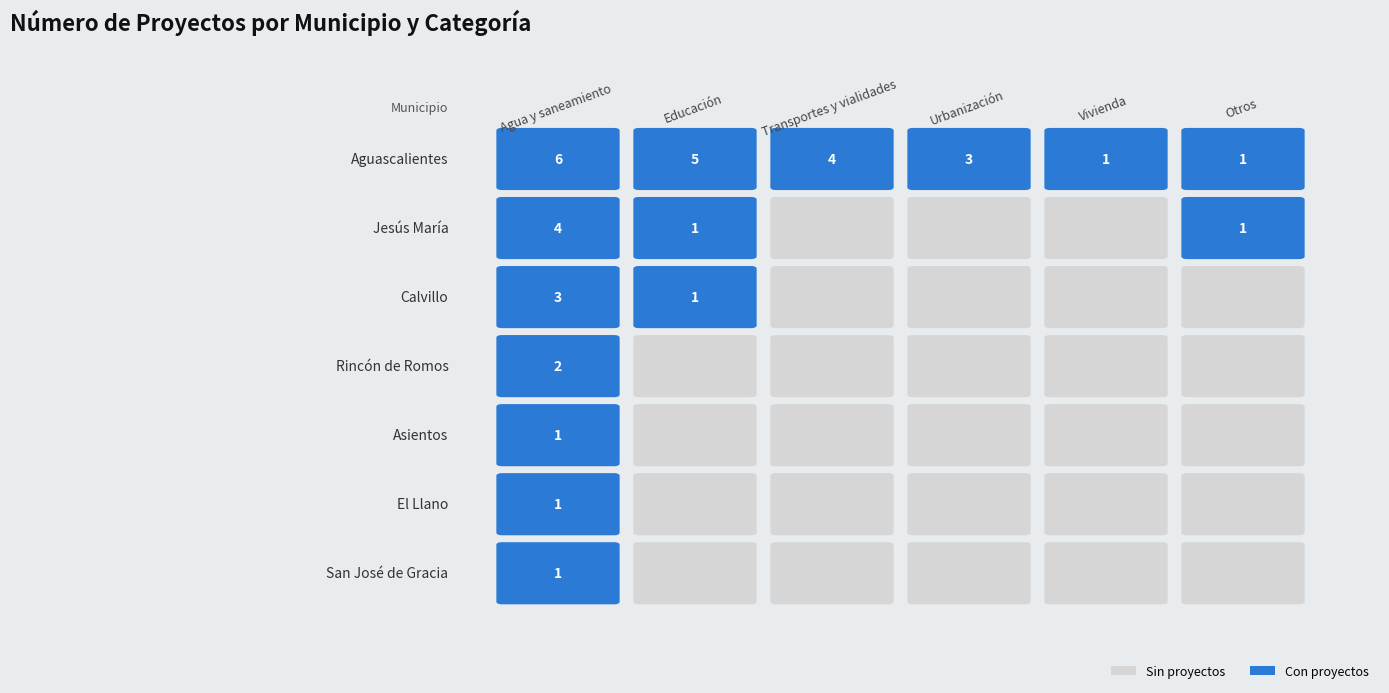

What is the difference between the maximum and minimum values in the Otros series?

1